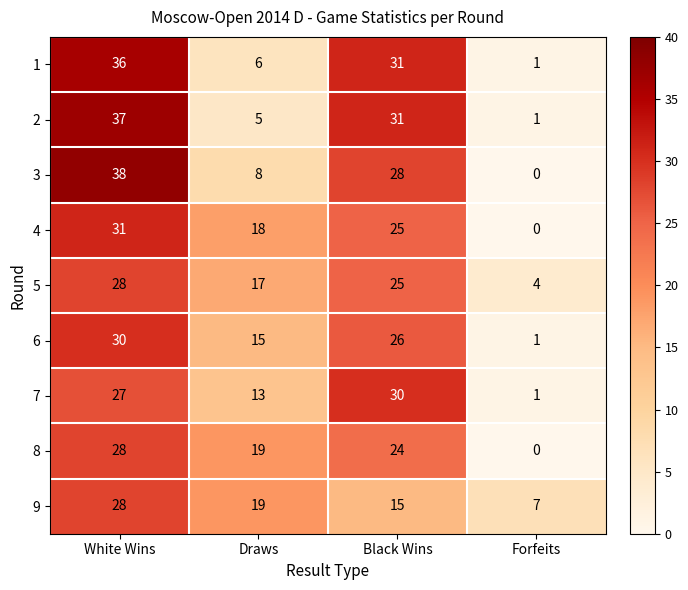

Which series has the widest spread of values?

3